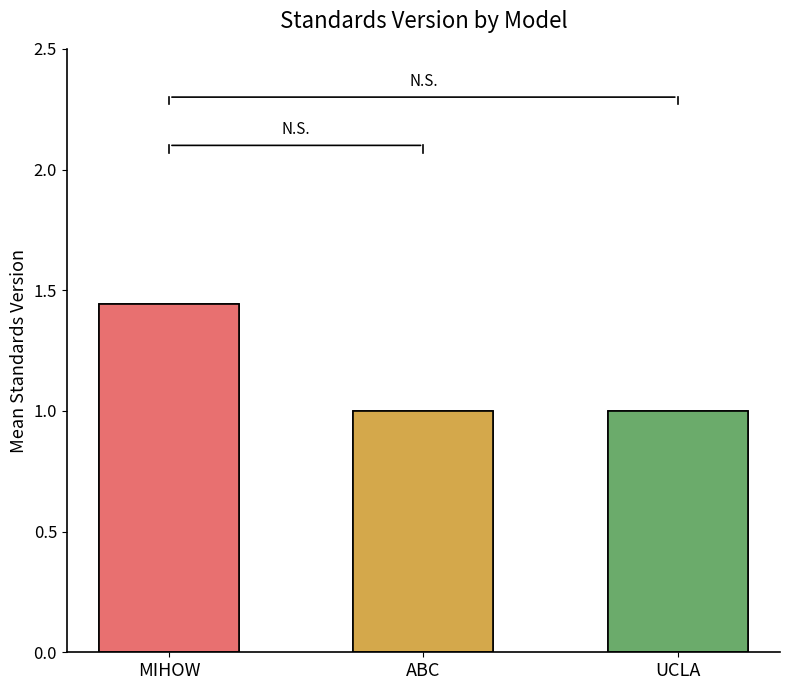

List the labels in order of value, smallest first.

ABC, UCLA, MIHOW